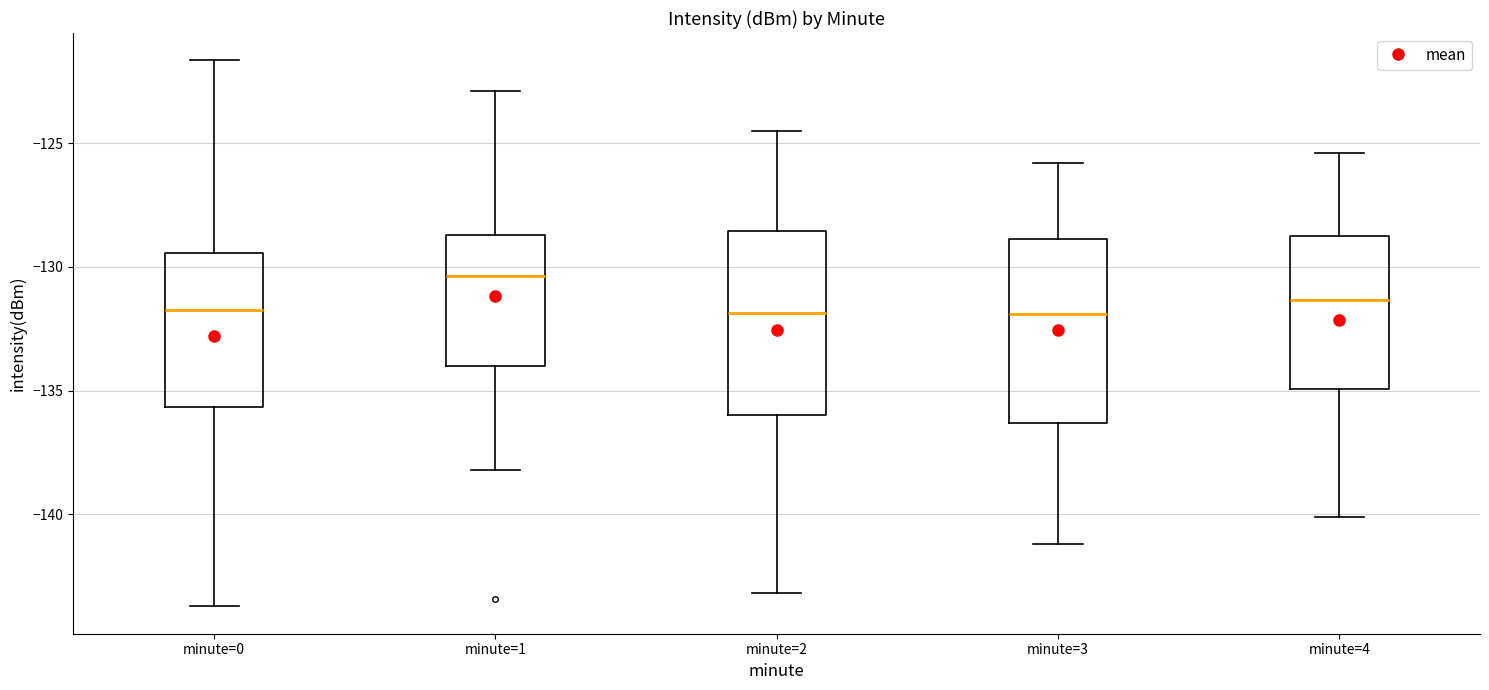

Reading left to right, transcribe this box plot: for each box, give where its median line is, the range the box spans, and where its two whiskers end, as read against the y-axis. The values are not printed on the chart, so give them approximately, as read against the axis.

minute=0: median -131.5, box -135.5 to -129.5, whiskers -143.5 to -121.5
minute=1: median -130.5, box -134.0 to -128.5, whiskers -138.0 to -123.0
minute=2: median -132.0, box -136.0 to -128.5, whiskers -143.0 to -124.5
minute=3: median -132.0, box -136.5 to -129.0, whiskers -141.0 to -126.0
minute=4: median -131.5, box -135.0 to -128.5, whiskers -140.0 to -125.5